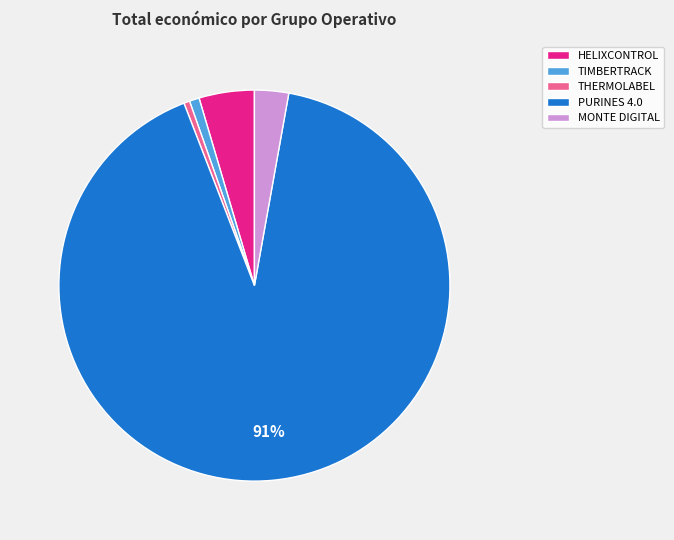

Which has a higher value, MONTE DIGITAL or THERMOLABEL?

MONTE DIGITAL